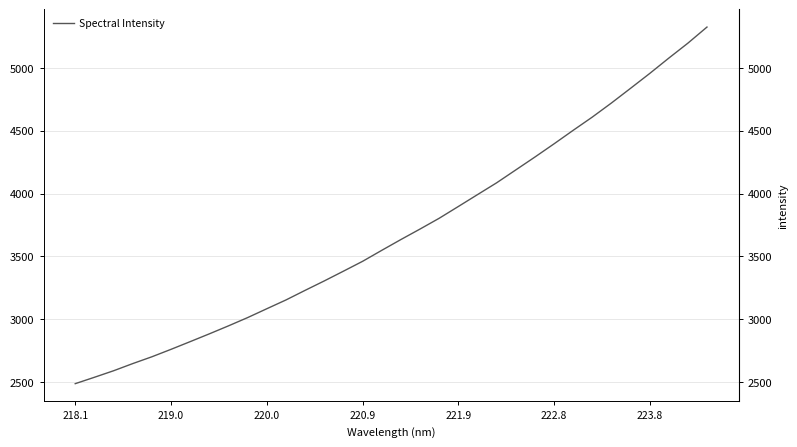

What is the label of the 7th point from the left?

223.8